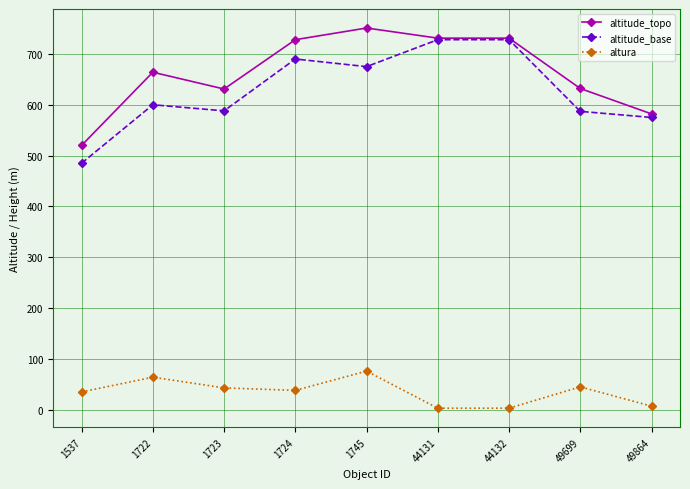

What is the difference between the maximum and minimum values in the altura series?

73.0